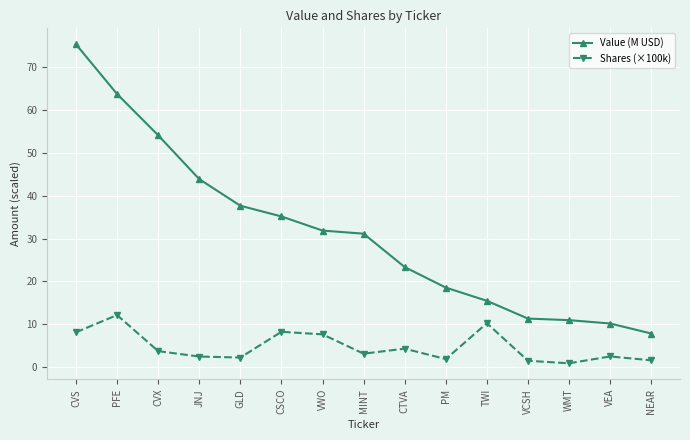

List the series in order of their overall mean, highest first.

Value (M USD), Shares (×100k)